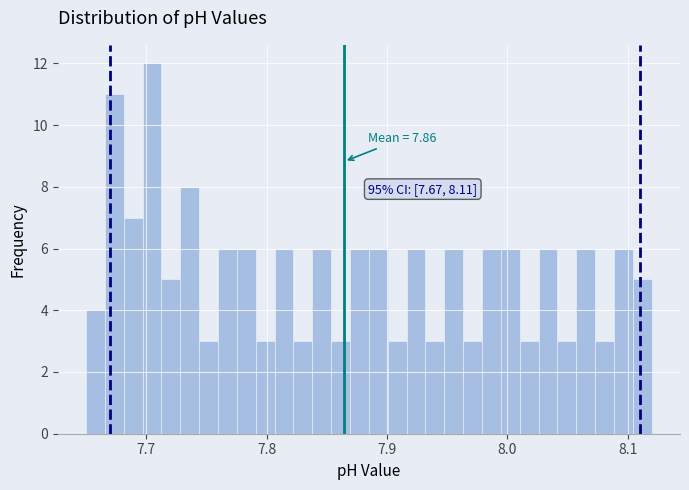

Around what value on the x-axis is the tallest bar? Give the approximate position of its centre, as read against the axis.

7.70